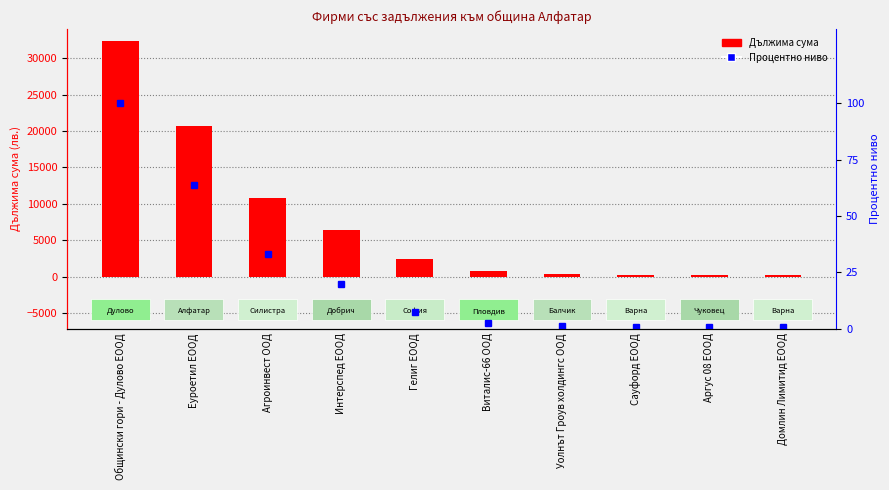

Is it true that Процентно ниво equals 10.3 at Гелиг ЕООД?

False